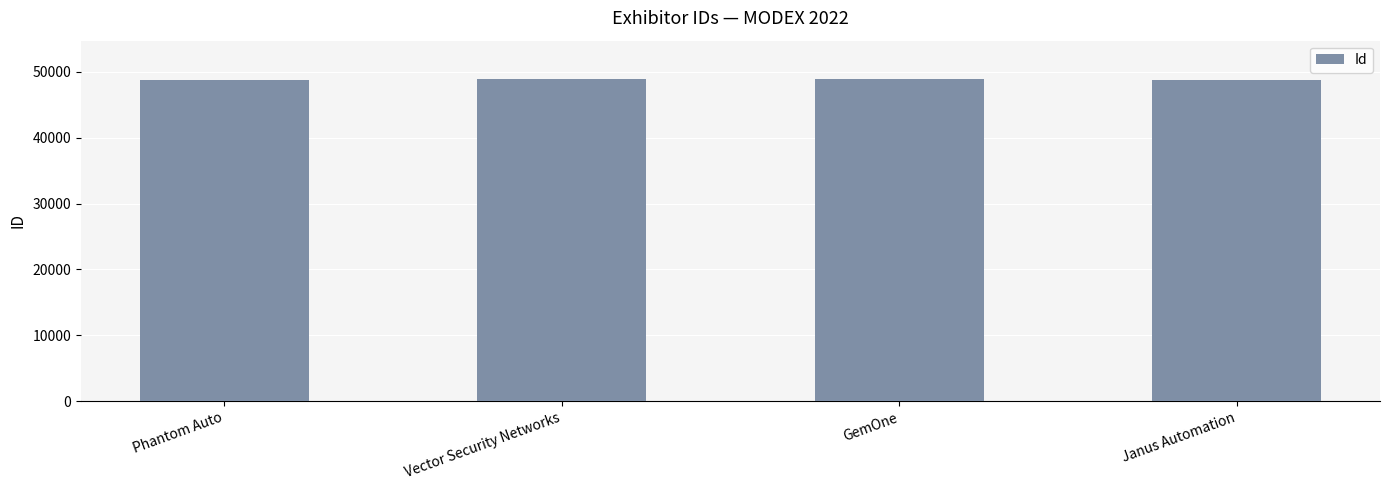

What is the difference between the maximum and minimum values?

181